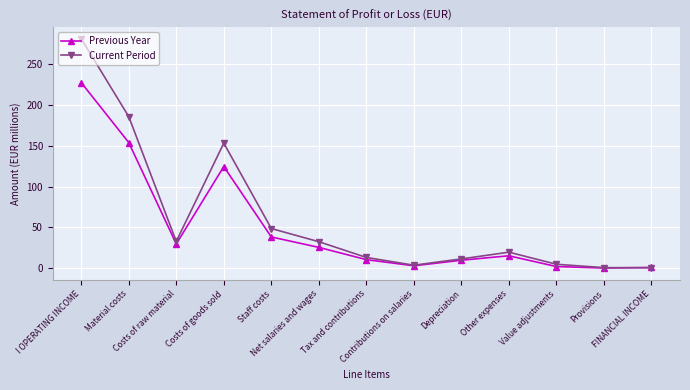

Is the value of Current Period at Value adjustments greater than the value of Previous Year at Costs of raw material?

No